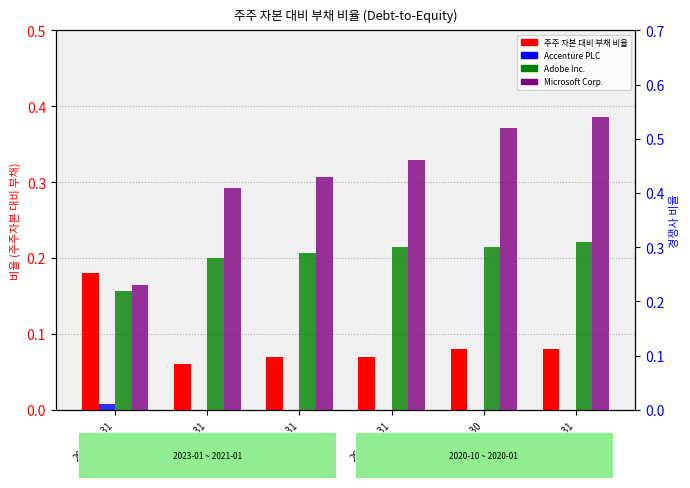

How many values in the Accenture PLC series exceed 0?

1